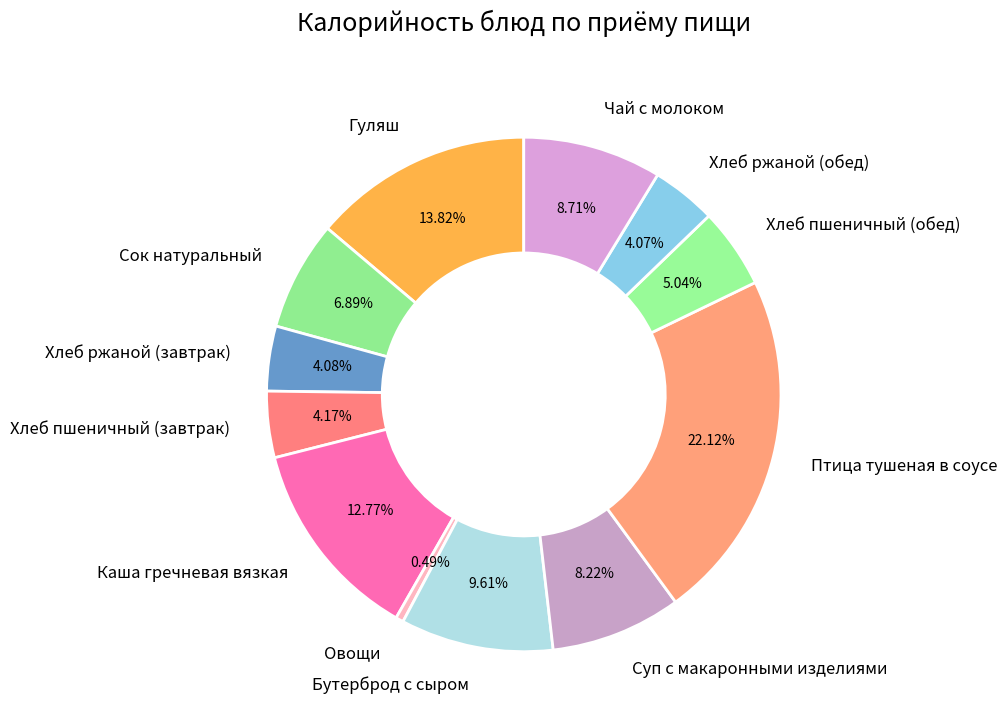

Combined, what portion of the pie is Овощи and Хлеб ржаной (завтрак)?

4.6%